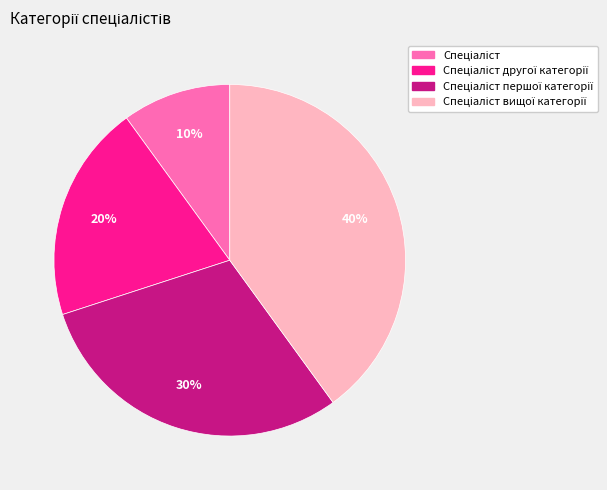

Does any single category account for the majority?

No